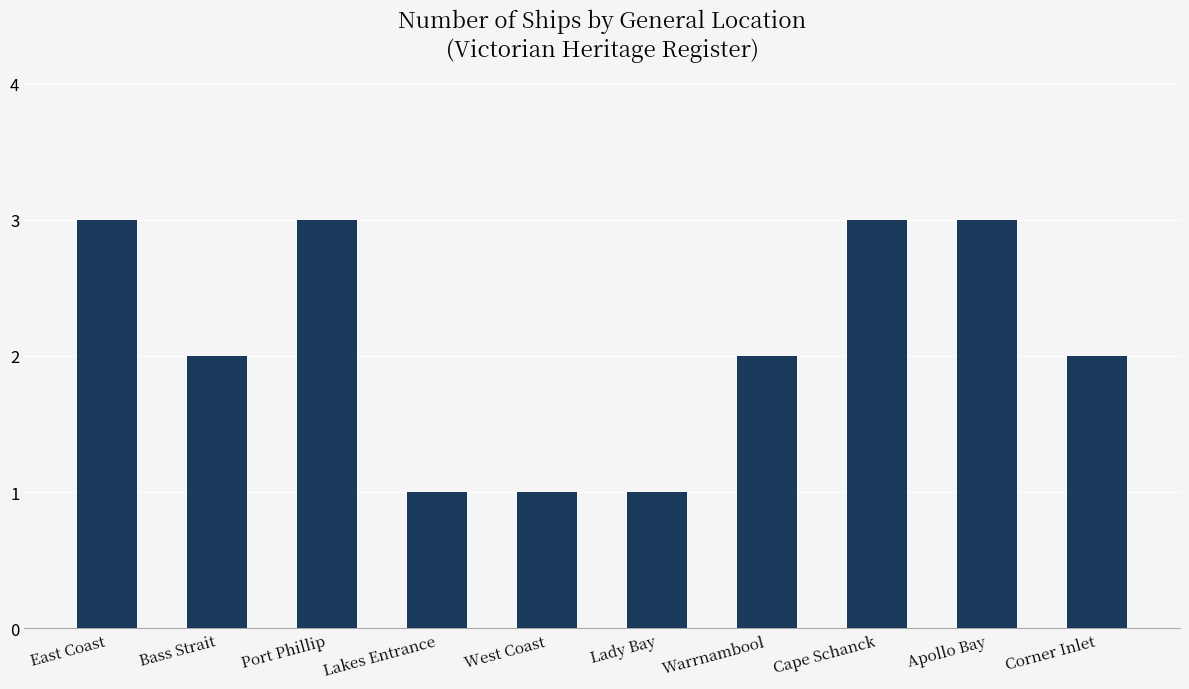

The chart shows a value of 1 at West Coast. True or false?

True